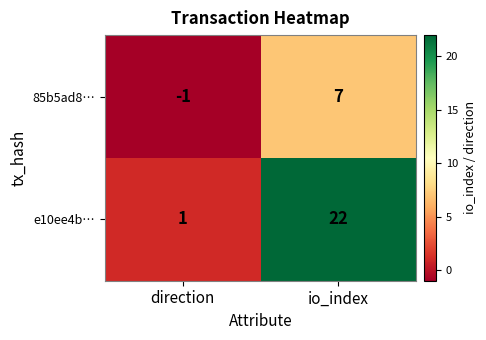

At which label does e10ee4b… reach its peak?

io_index